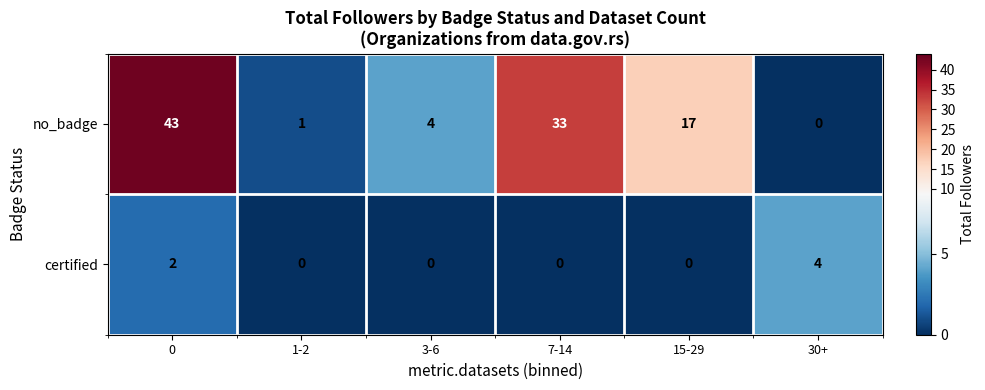

At which label is no_badge closest to 21?

15-29